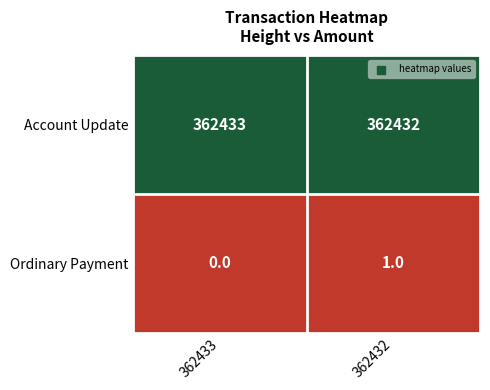

Which series has the largest total across all categories?

Account Update